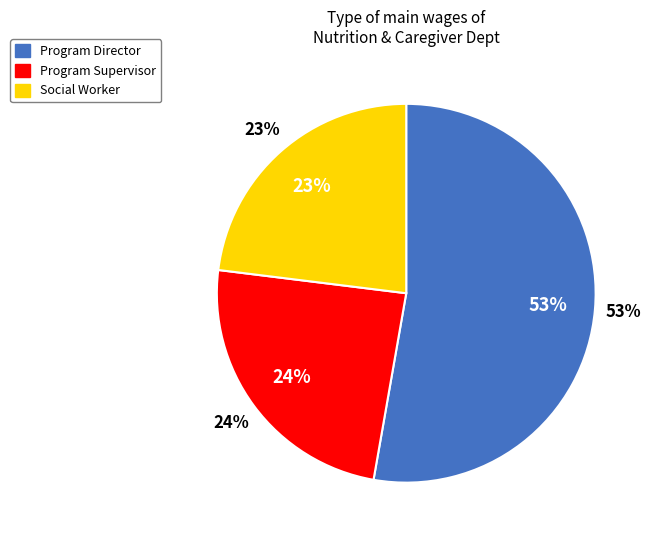

What percentage is the Program Supervisor slice, to the nearest percent?

24%